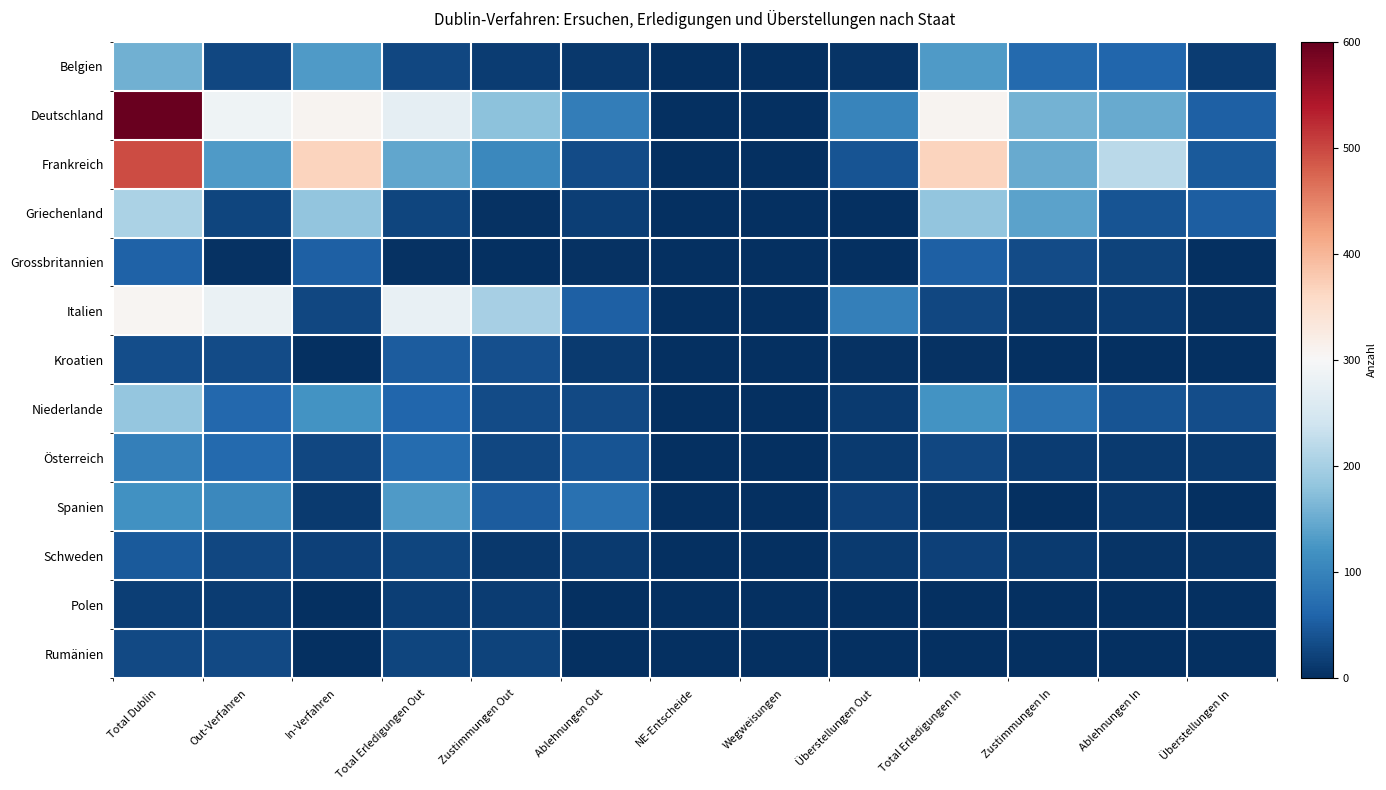

At which category is the sum across all series the highest?

Total Dublin